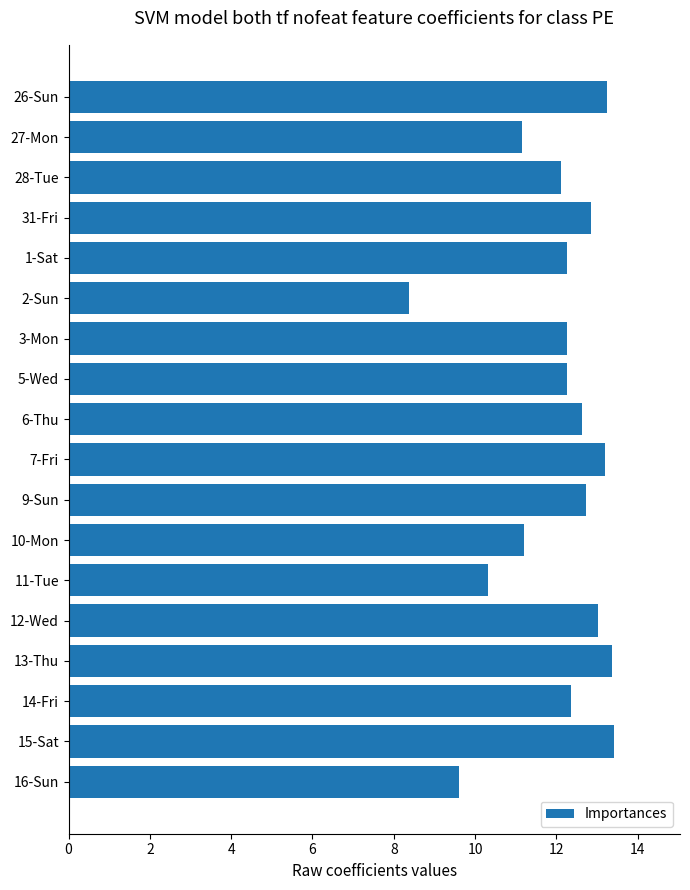

What is the maximum value shown in the chart?

13.4